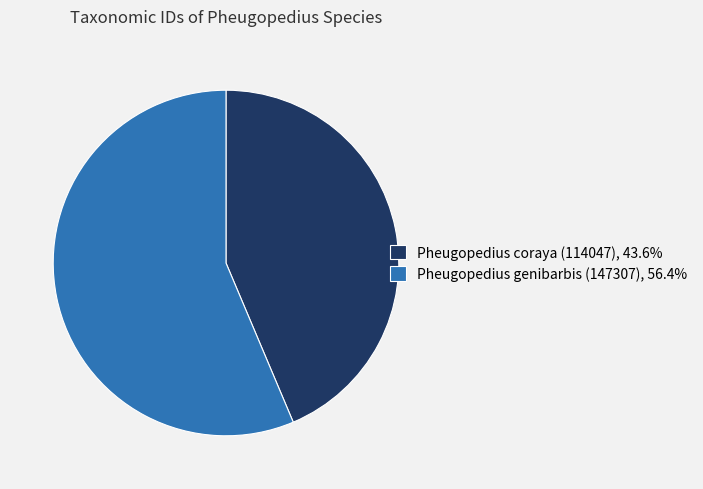

Does any single category account for the majority?

Yes